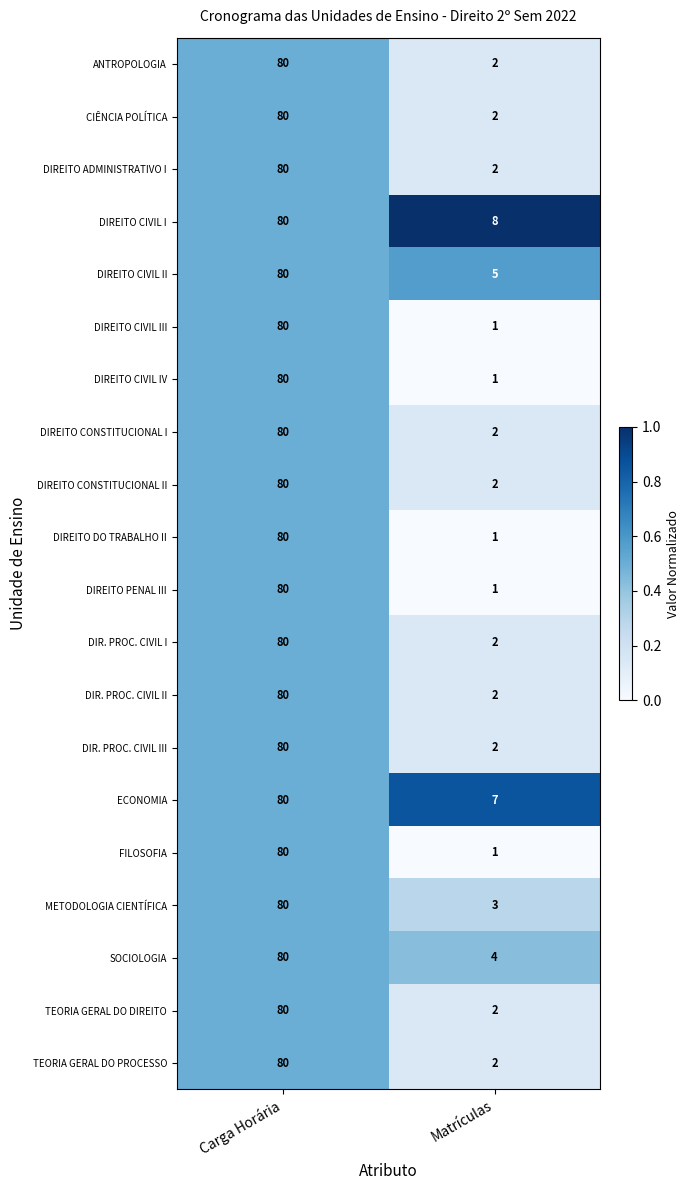

What is the average value of the DIR. PROC. CIVIL I series?

41